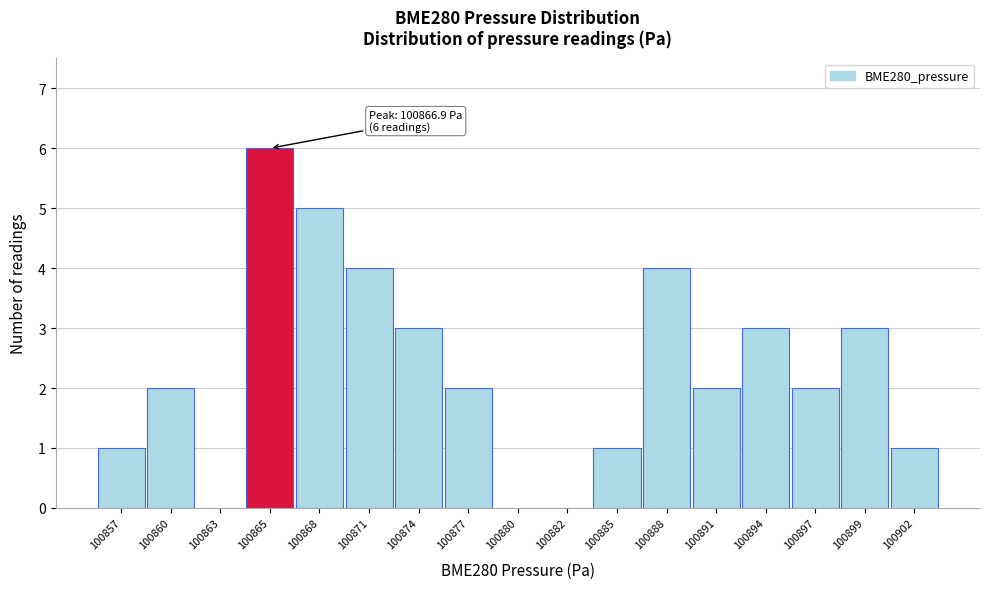

Reading left to right, extract all data points from this chart.

100857=1	100860=2	100863=0	100865=6	100868=5	100871=4	100874=3	100877=2	100880=0	100882=0	100885=1	100888=4	100891=2	100894=3	100897=2	100899=3	100902=1